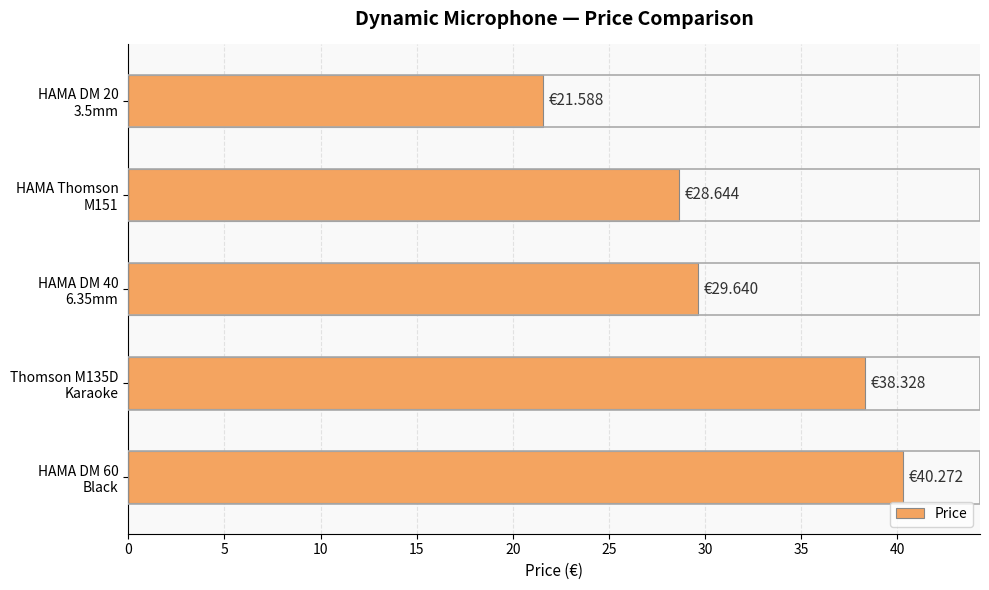

What is the sum of all values?

158.5